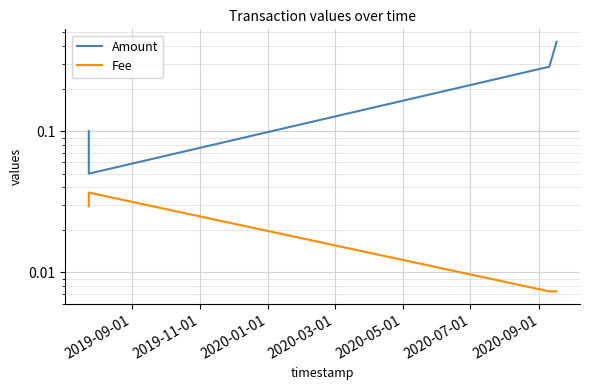

Is the value of Fee at 2020-01-01 greater than the value of Amount at 2019-09-01?

No